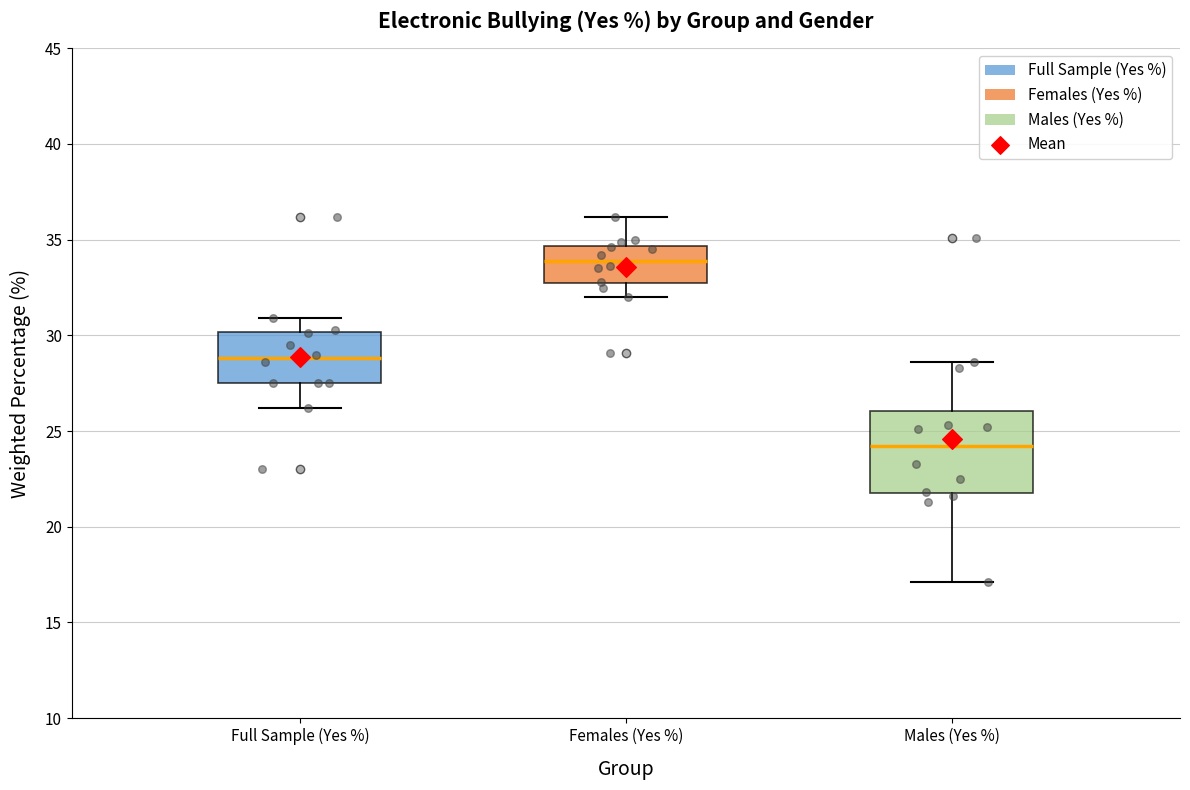

Reading left to right, read every box against the y-axis: the position of its median line, the range the box covers, and the ends of its whiskers. The values are not printed on the chart, so give them approximately, as read against the axis.

Full Sample (Yes %): median 29.0, box 27.5 to 30.0, whiskers 26.0 to 31.0
Females (Yes %): median 34.0, box 32.5 to 34.5, whiskers 32.0 to 36.0
Males (Yes %): median 24.0, box 22.0 to 26.0, whiskers 17.0 to 28.5